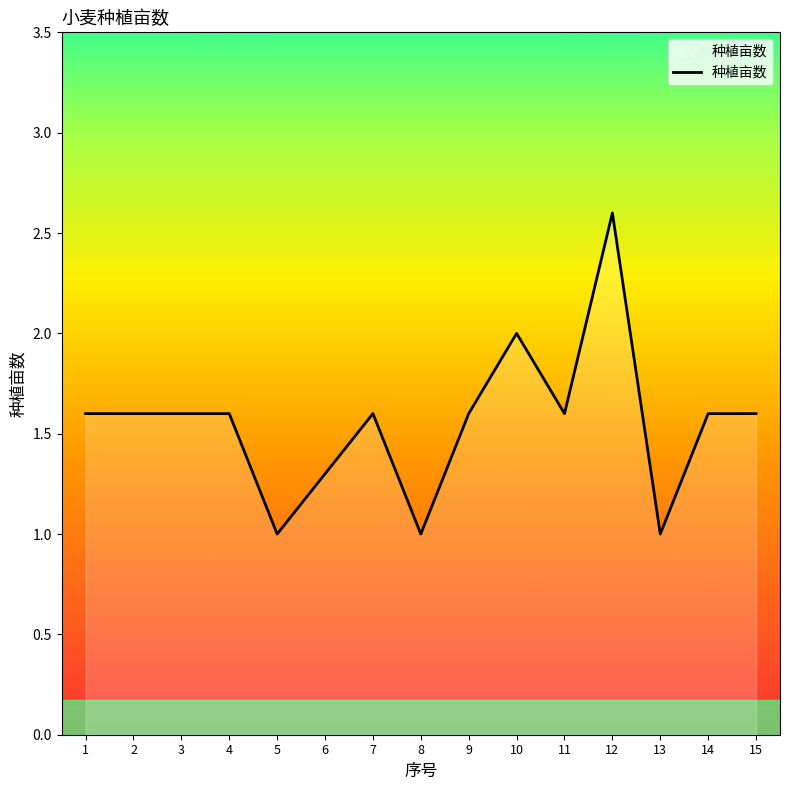

Reading right to left, transcribe all the data shown in this chart.

15=1.6	14=1.6	13=1.0	12=2.6	11=1.6	10=2.0	9=1.6	8=1.0	7=1.6	6=1.3	5=1.0	4=1.6	3=1.6	2=1.6	1=1.6